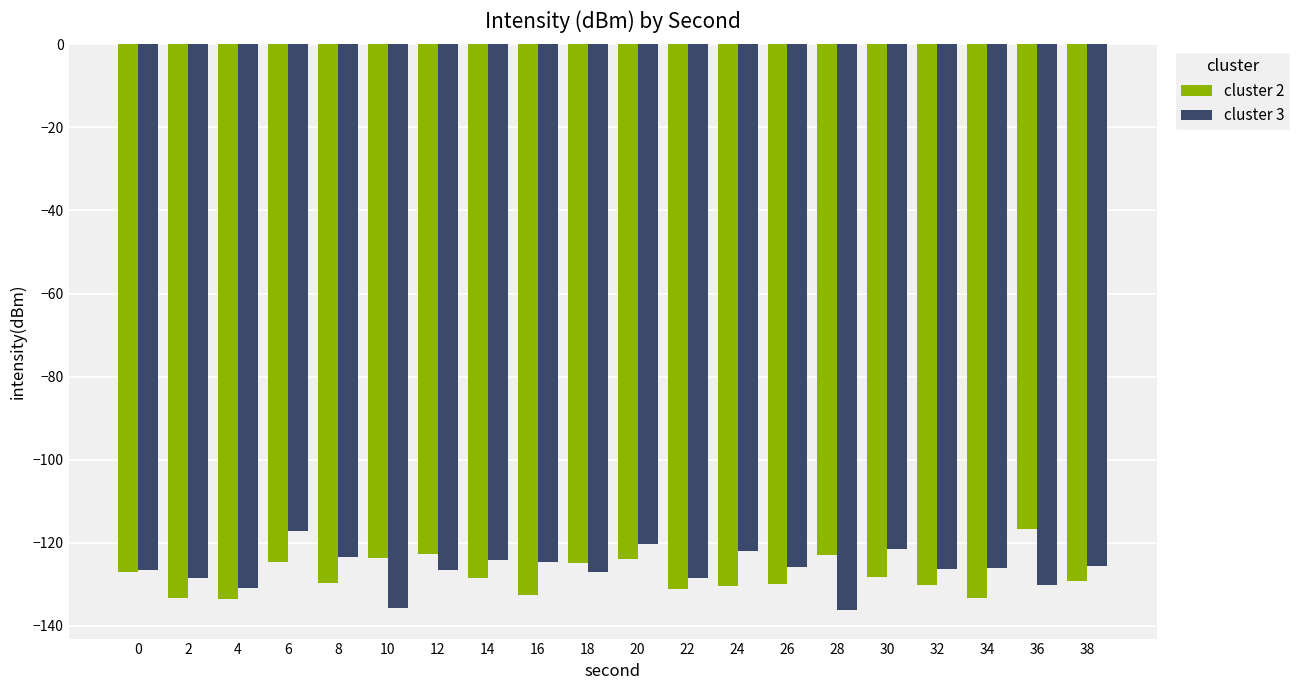

Count the number of categories in the chart.

20